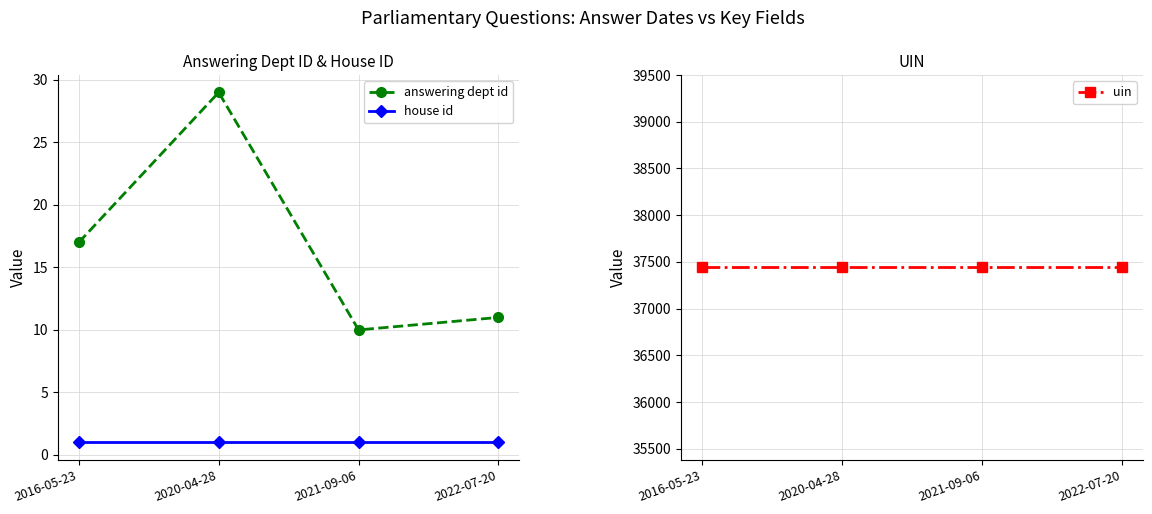

Count the number of categories in the chart.

4